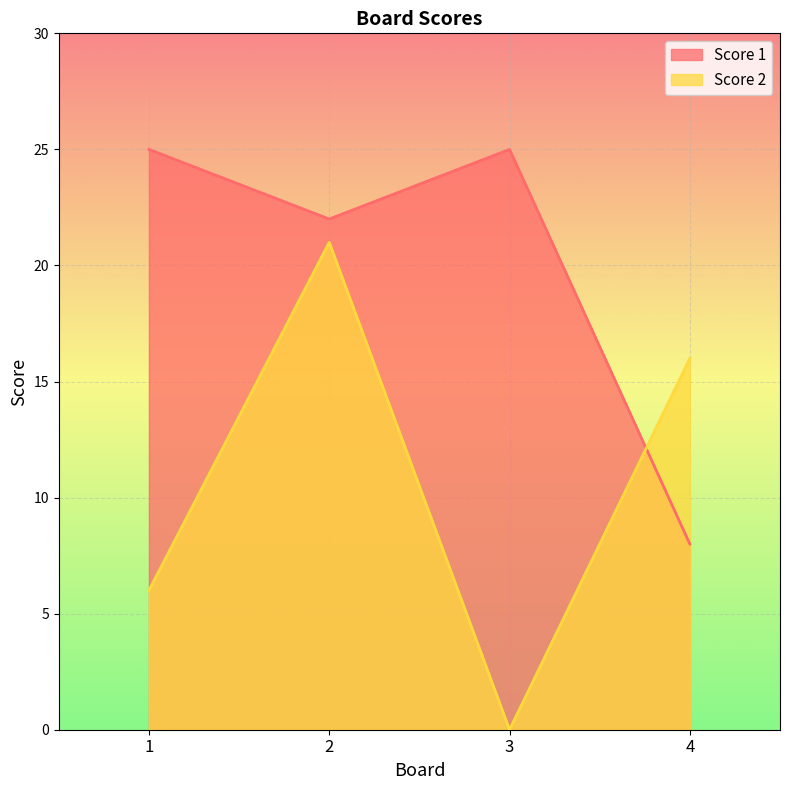

Which has a higher value, 2 or 1?

1